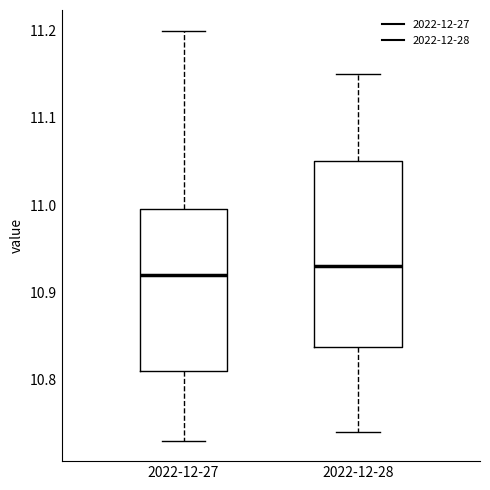

Which box is the tallest, from its lower edge to its upper edge?

2022-12-28